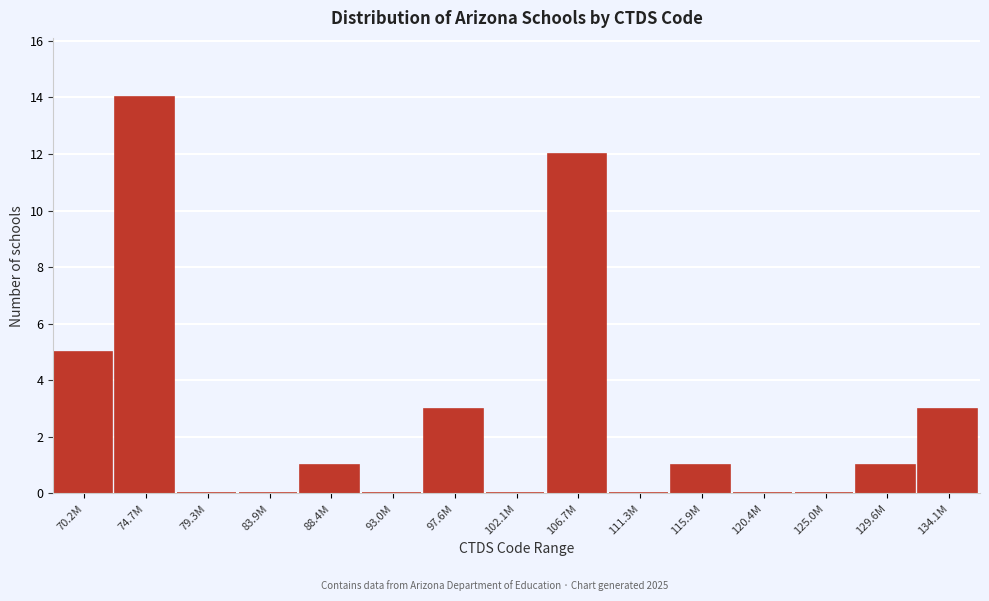

Reading right to left, extract all data points from this chart.

134.1M=3	129.6M=1	125.0M=0	120.4M=0	115.9M=1	111.3M=0	106.7M=12	102.1M=0	97.6M=3	93.0M=0	88.4M=1	83.9M=0	79.3M=0	74.7M=14	70.2M=5